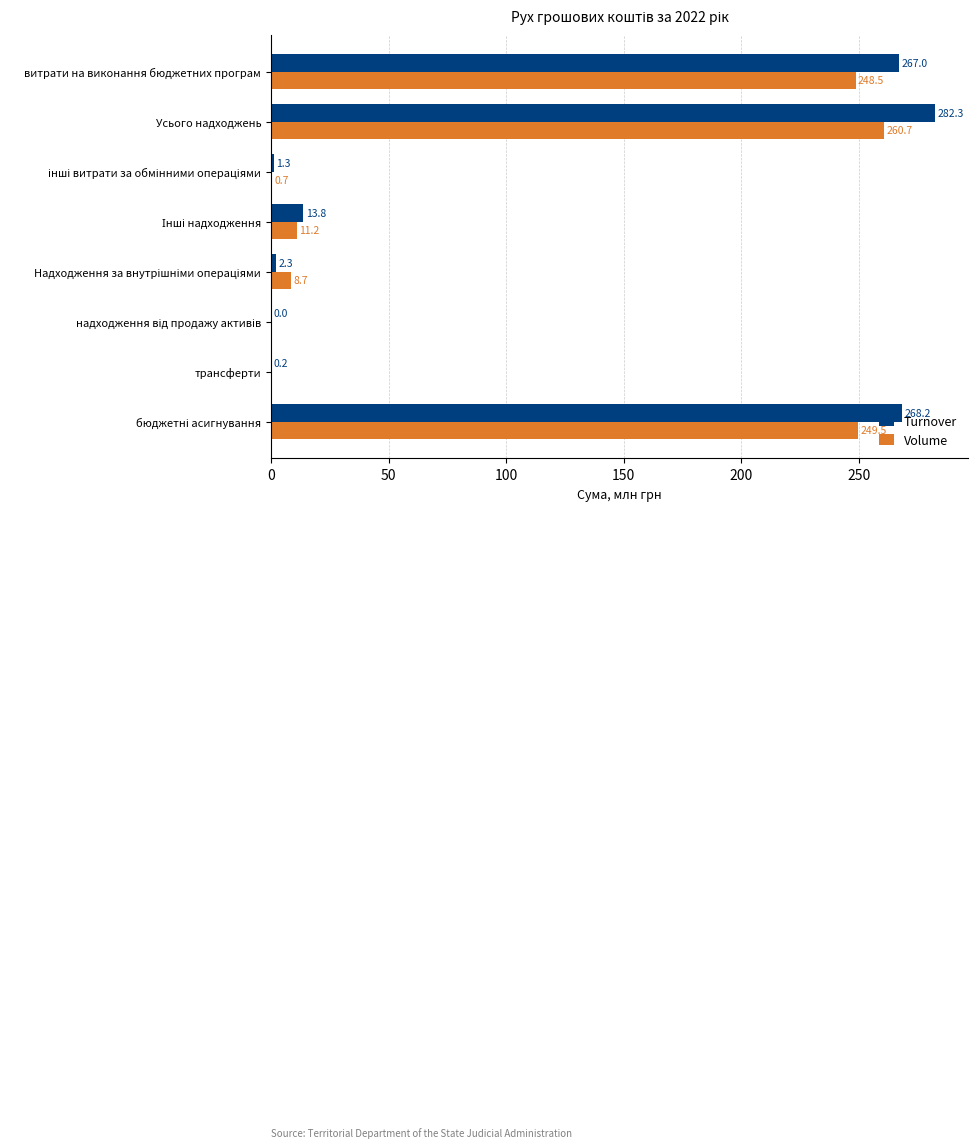

At which category is the sum across all series the highest?

Усього надходжень